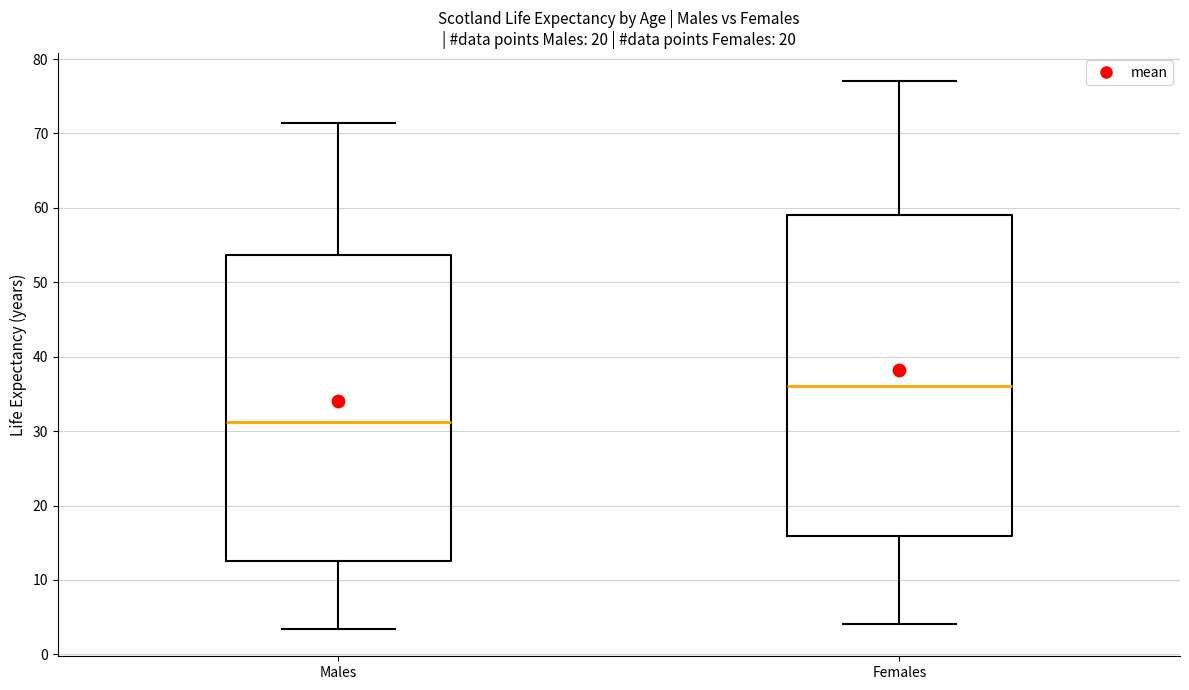

Which box's median line is the lowest?

Males